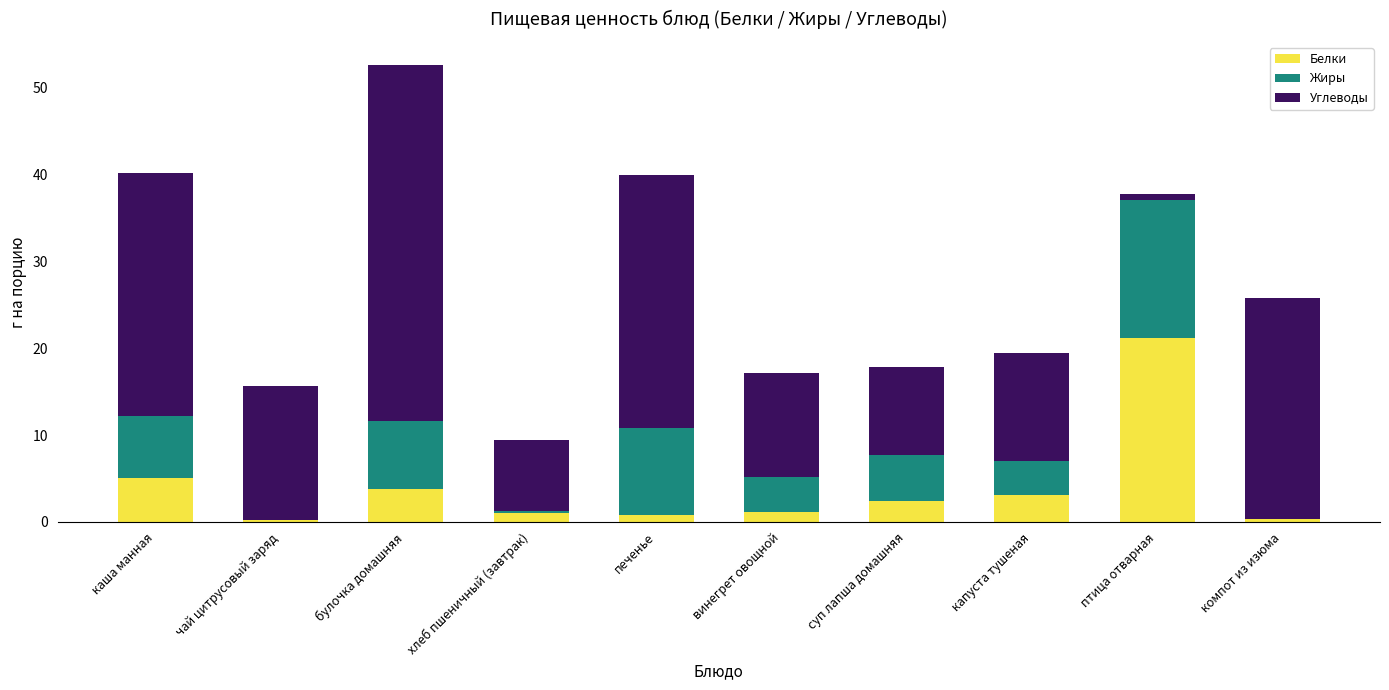

The Белки series shows 4.4 at птица отварная. True or false?

False